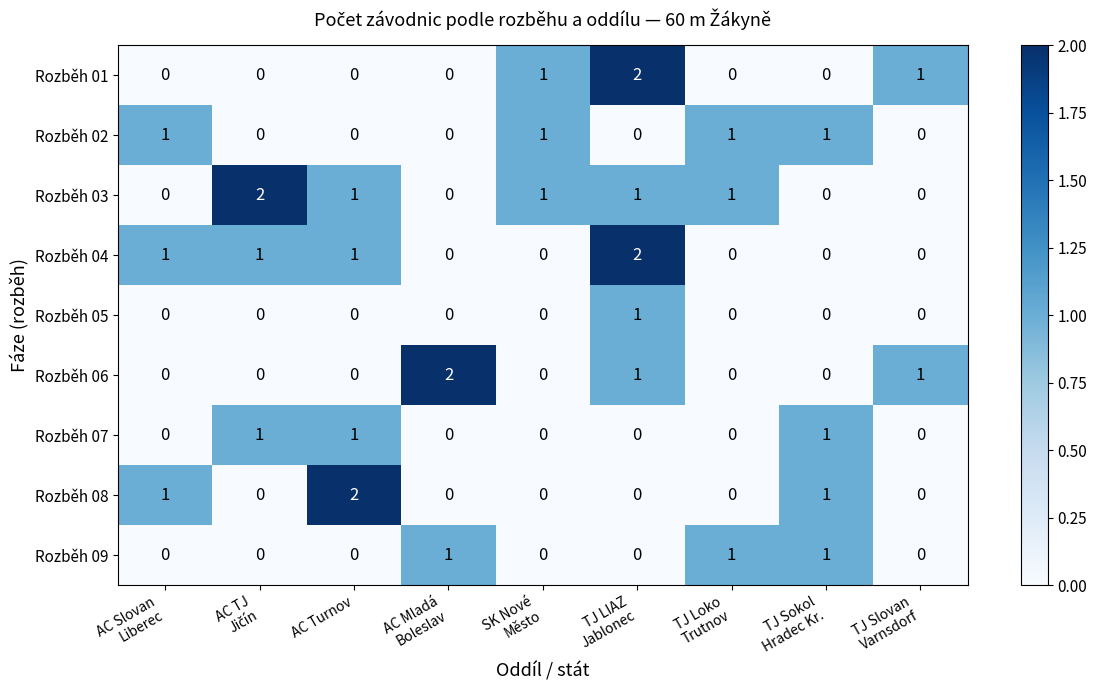

Which series has the largest total across all categories?

Rozběh 03